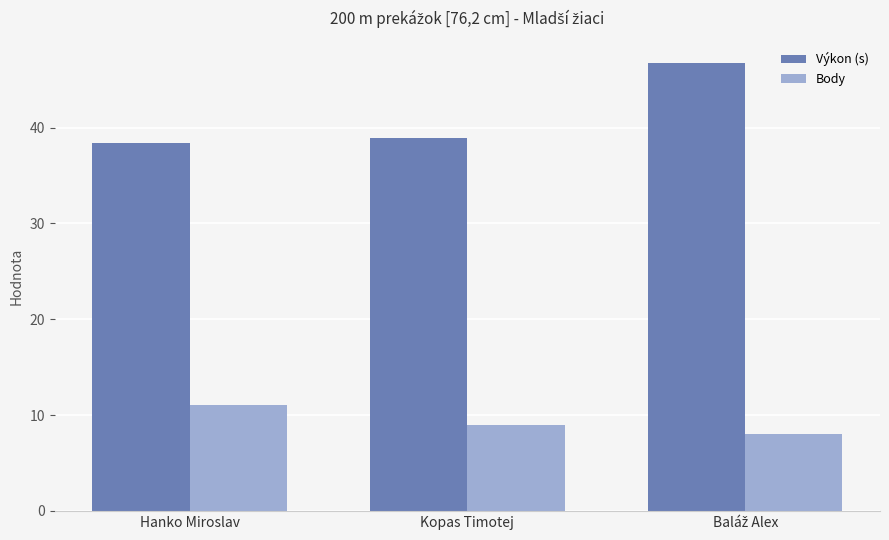

What is the lowest value of the Výkon (s) series?

38.4